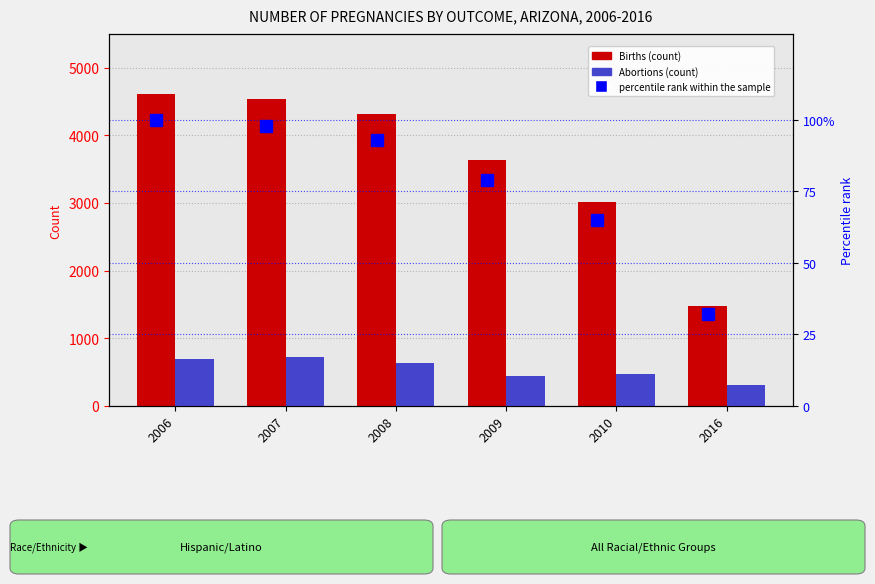

What is the difference between the highest and lowest values at 2010?

2950